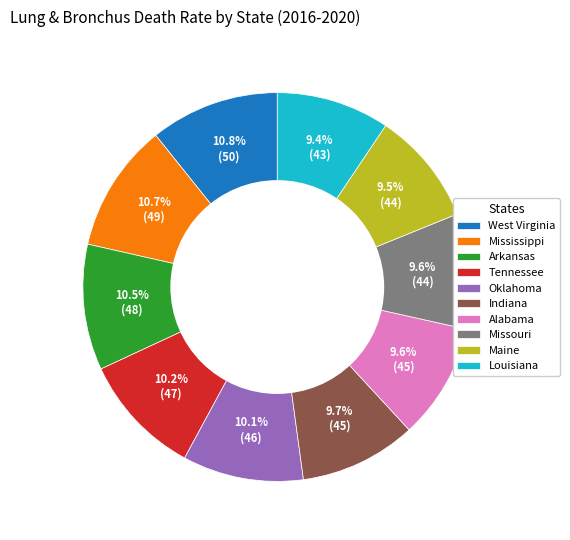

Combined, do Mississippi and Alabama account for over 50%?

No